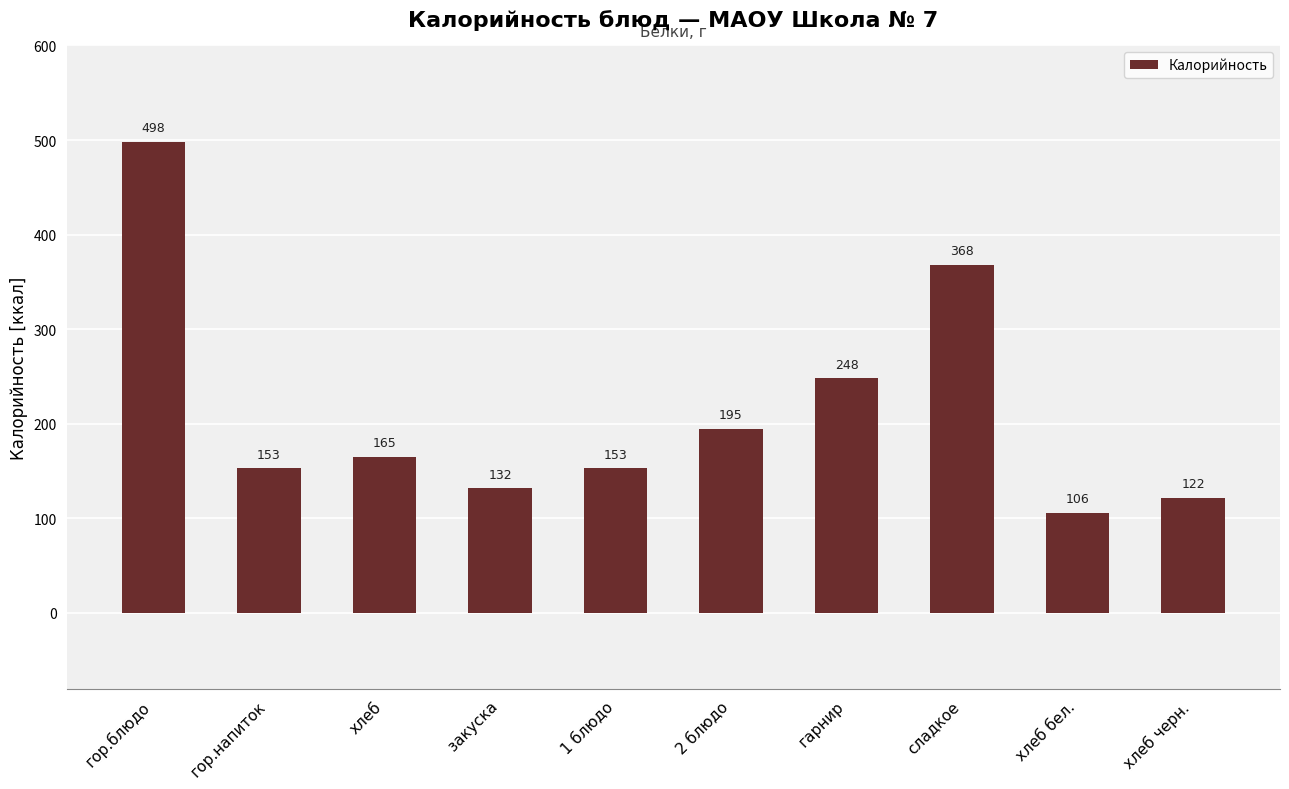

Reading right to left, list all the values displayed in this chart.

122	106	368	248	195	153	132	165	153	498